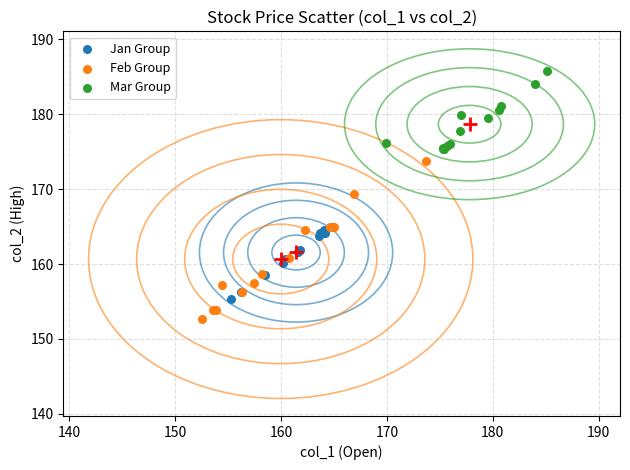

What are all the series names shown in the legend?

Jan Group, Feb Group, Mar Group